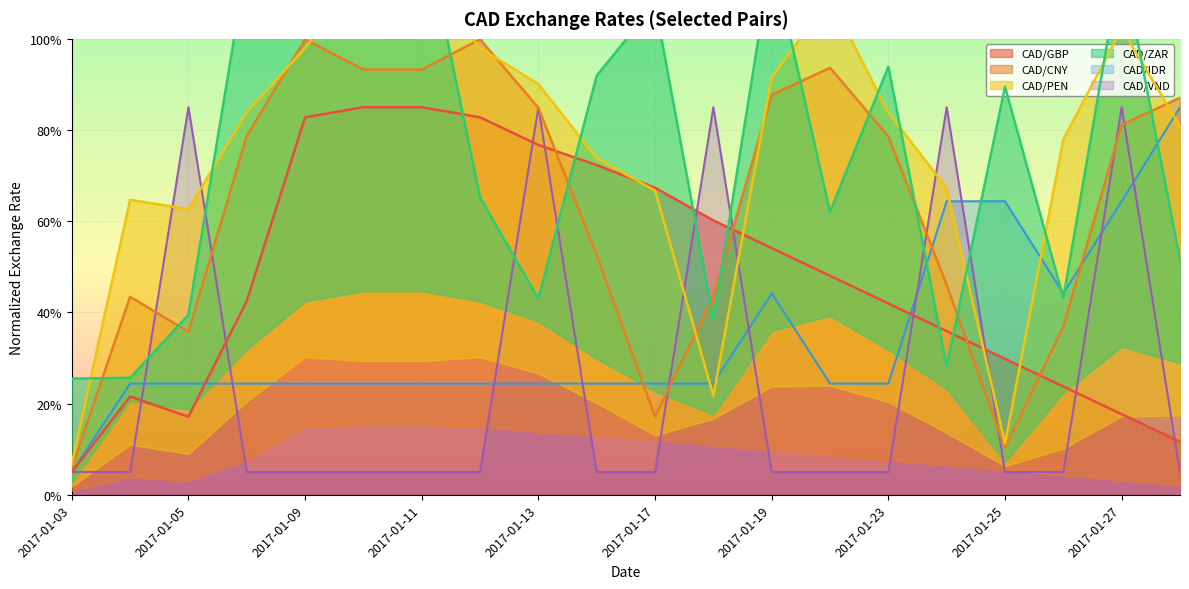

The CAD/PEN series shows 98.0 at 2017-01-12. True or false?

True